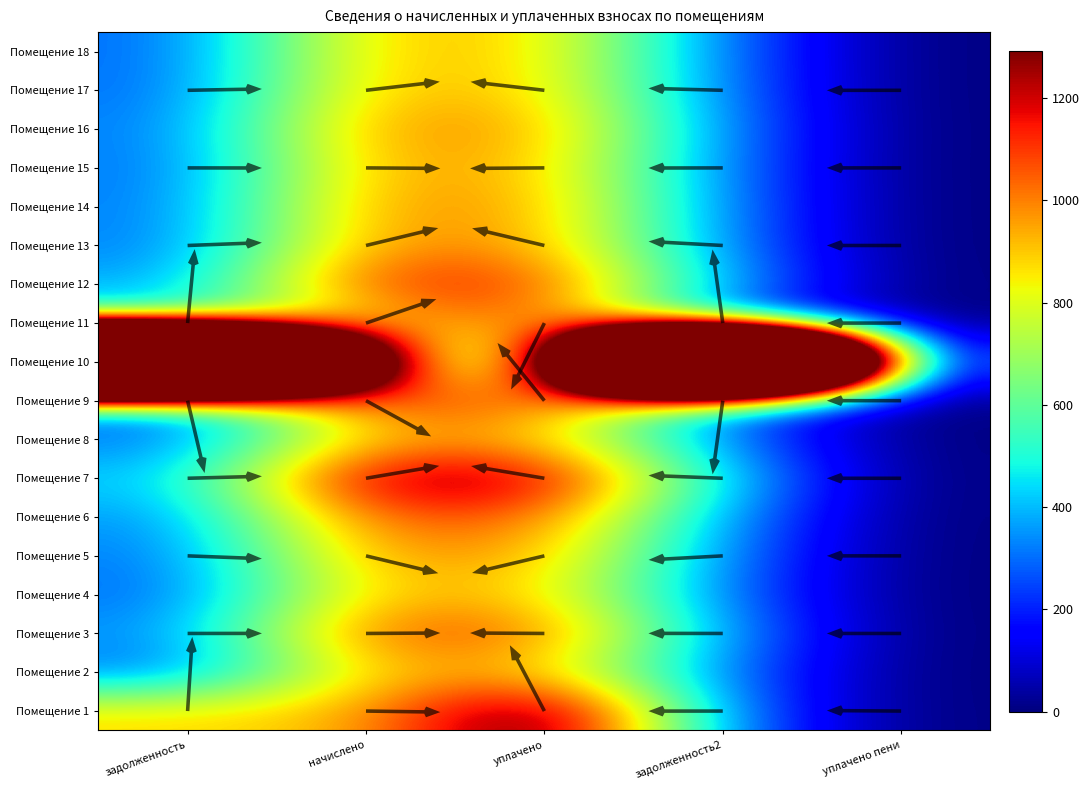

Rank the categories by Помещение 11 value from highest to lowest.

уплачено, начислено, задолженность, задолженность2, уплачено пени